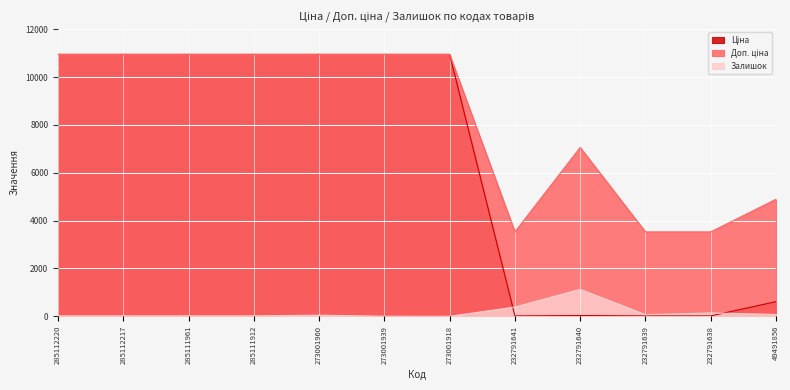

True or false: Ціна and Доп. ціна intersect in this chart.

False